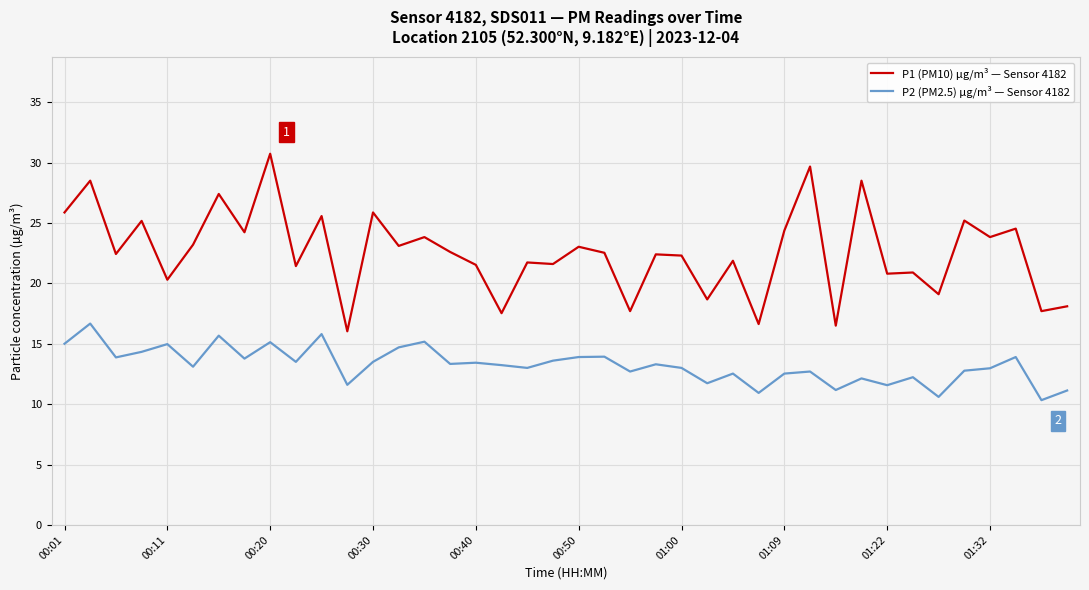

Which series has the largest range (max minus min)?

P1 (PM10) µg/m³ — Sensor 4182